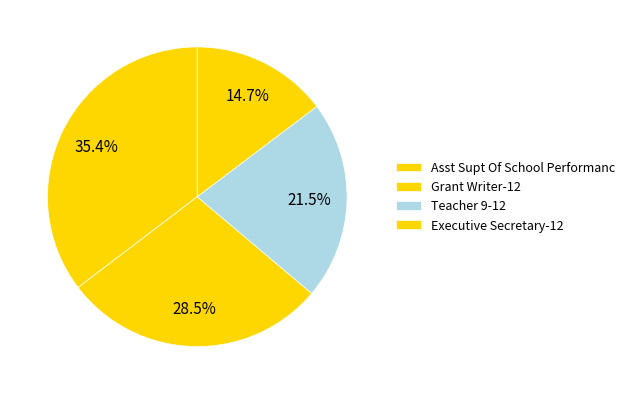

Count the number of slices in the pie.

4